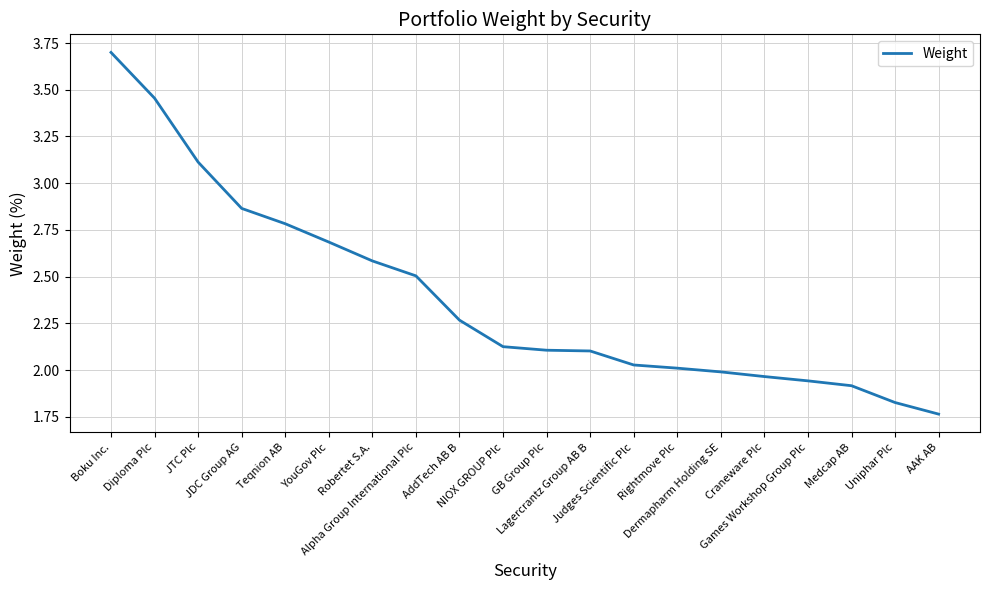

What is the sum of the values at Games Workshop Group Plc and JTC Plc?

5.1